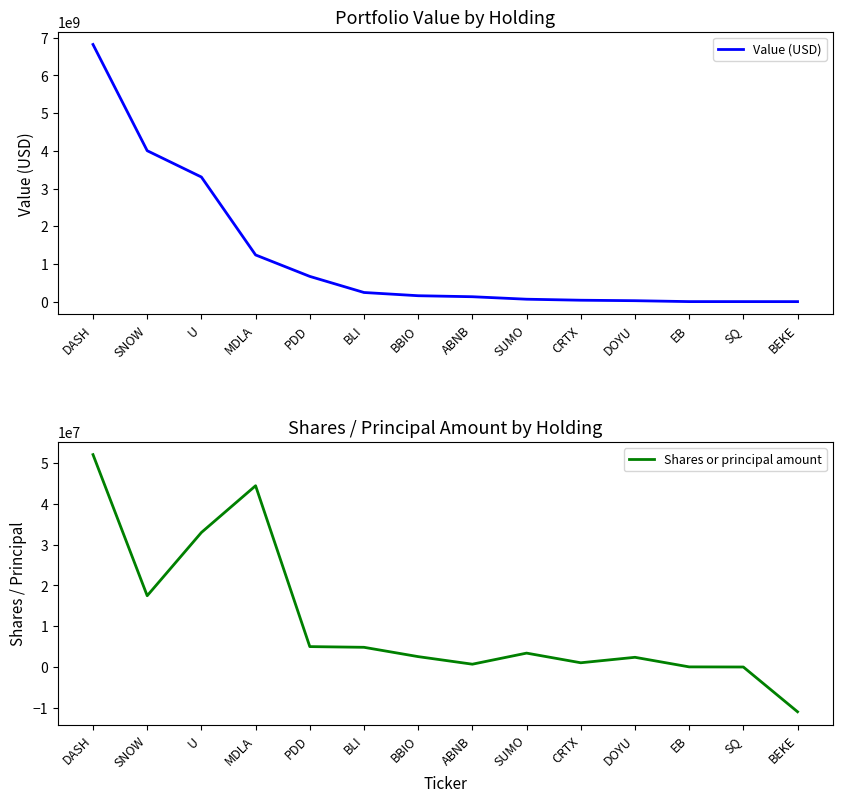

How many interior local valleys does the Shares or principal amount series have?

3